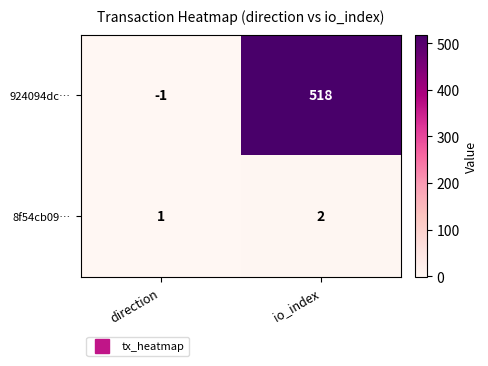

Rank the series at direction from lowest to highest value.

924094dc…, 8f54cb09…